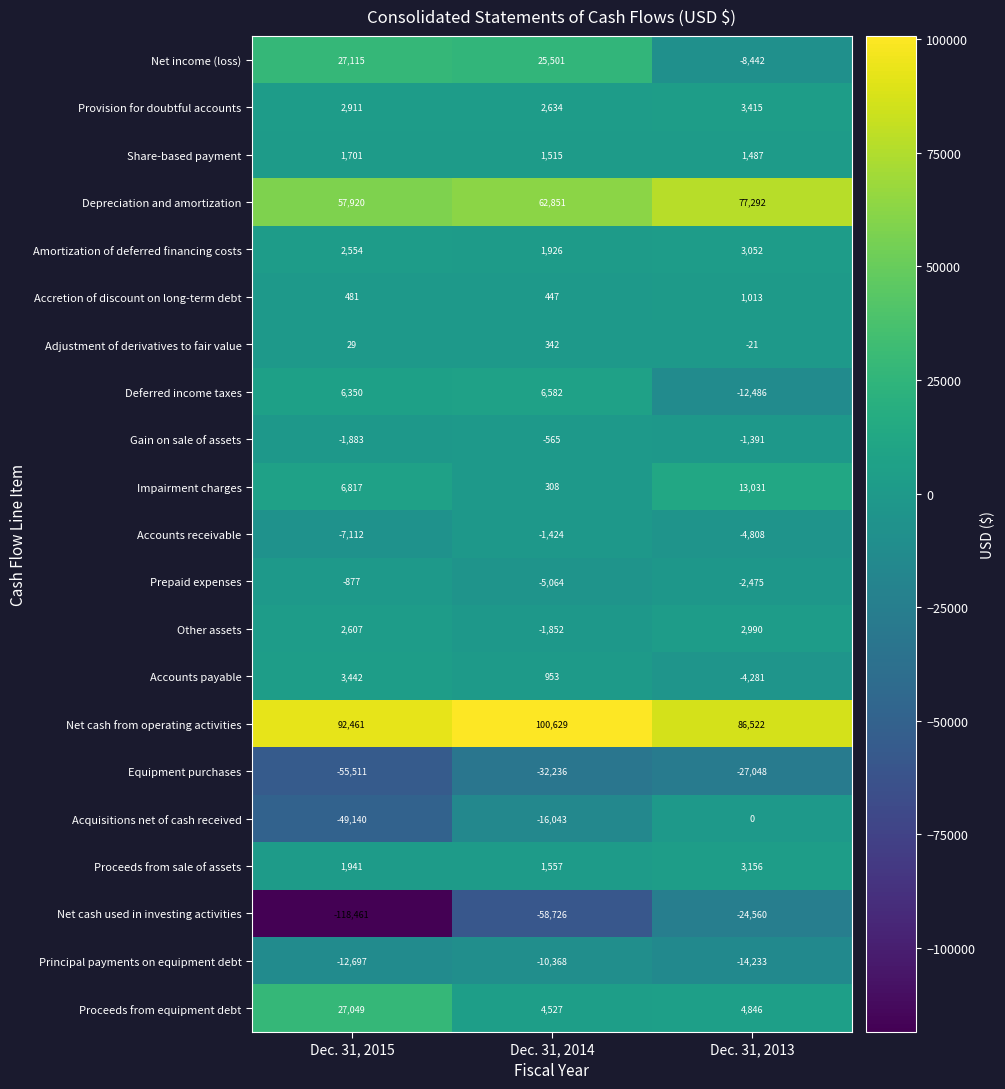

Count the number of data series in this chart.

21